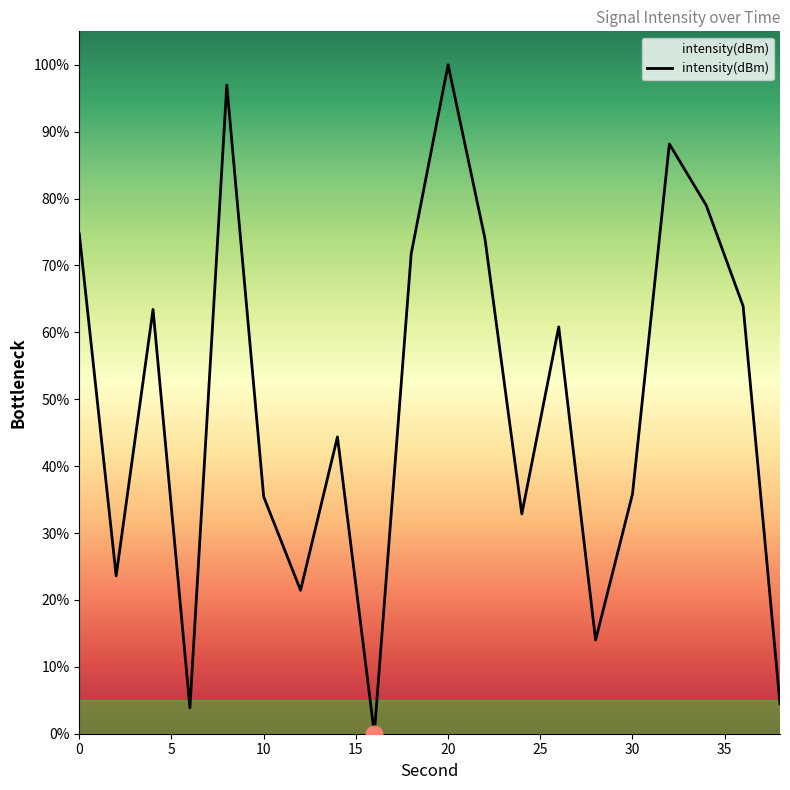

What is the greatest value displayed?

100.0